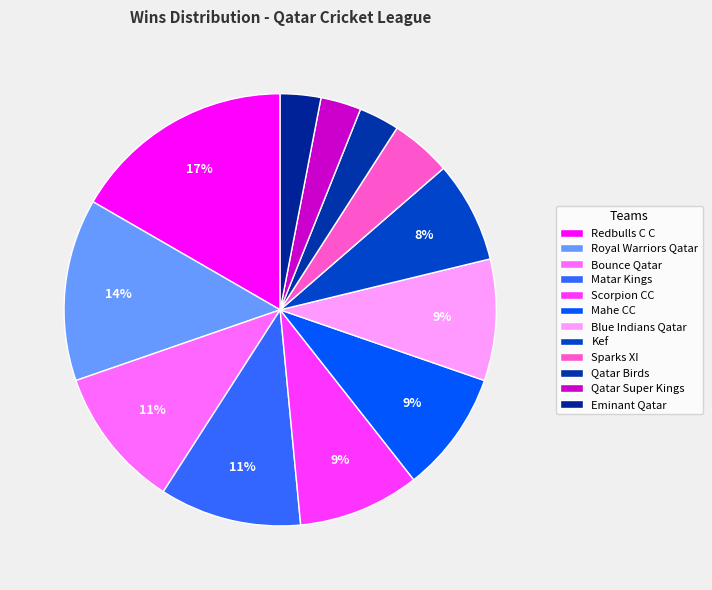

To the nearest percent, what is the difference between the largest and smallest slice percentages?

14%